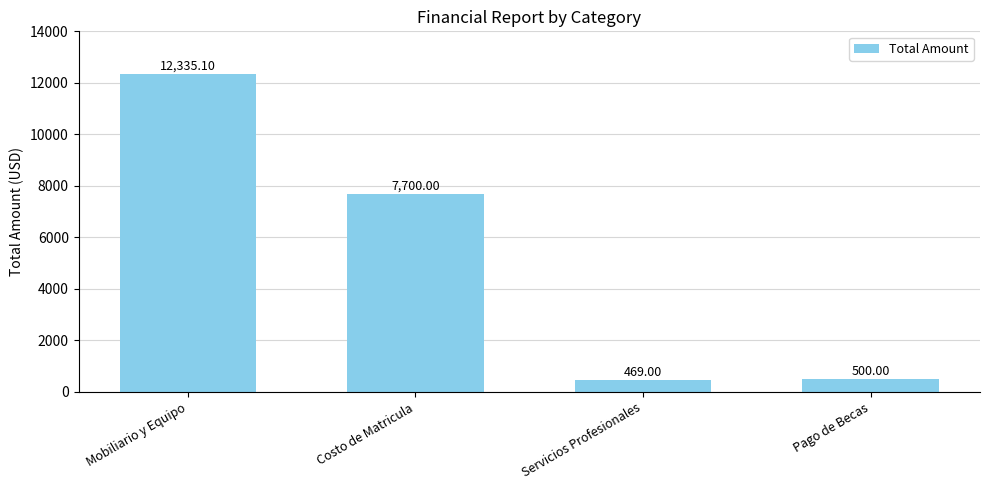

List the labels in order of value, largest first.

Mobiliario y Equipo, Costo de Matricula, Pago de Becas, Servicios Profesionales